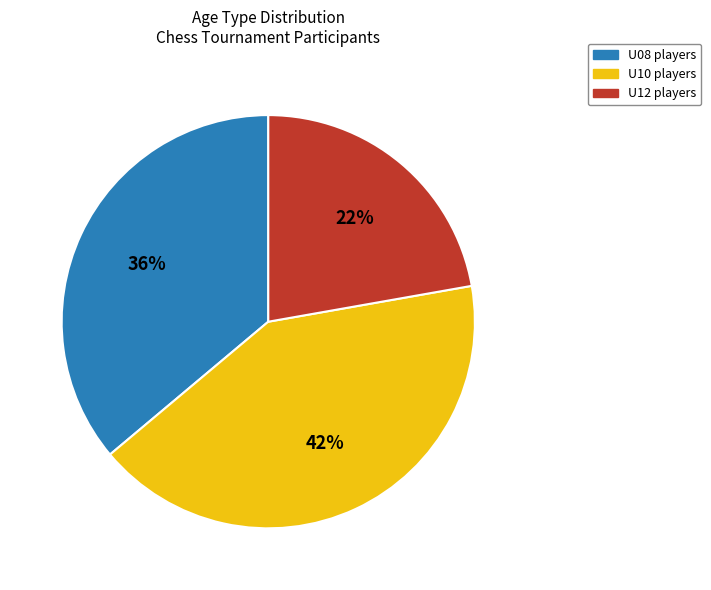

To the nearest percent, what is the average slice percentage?

33%